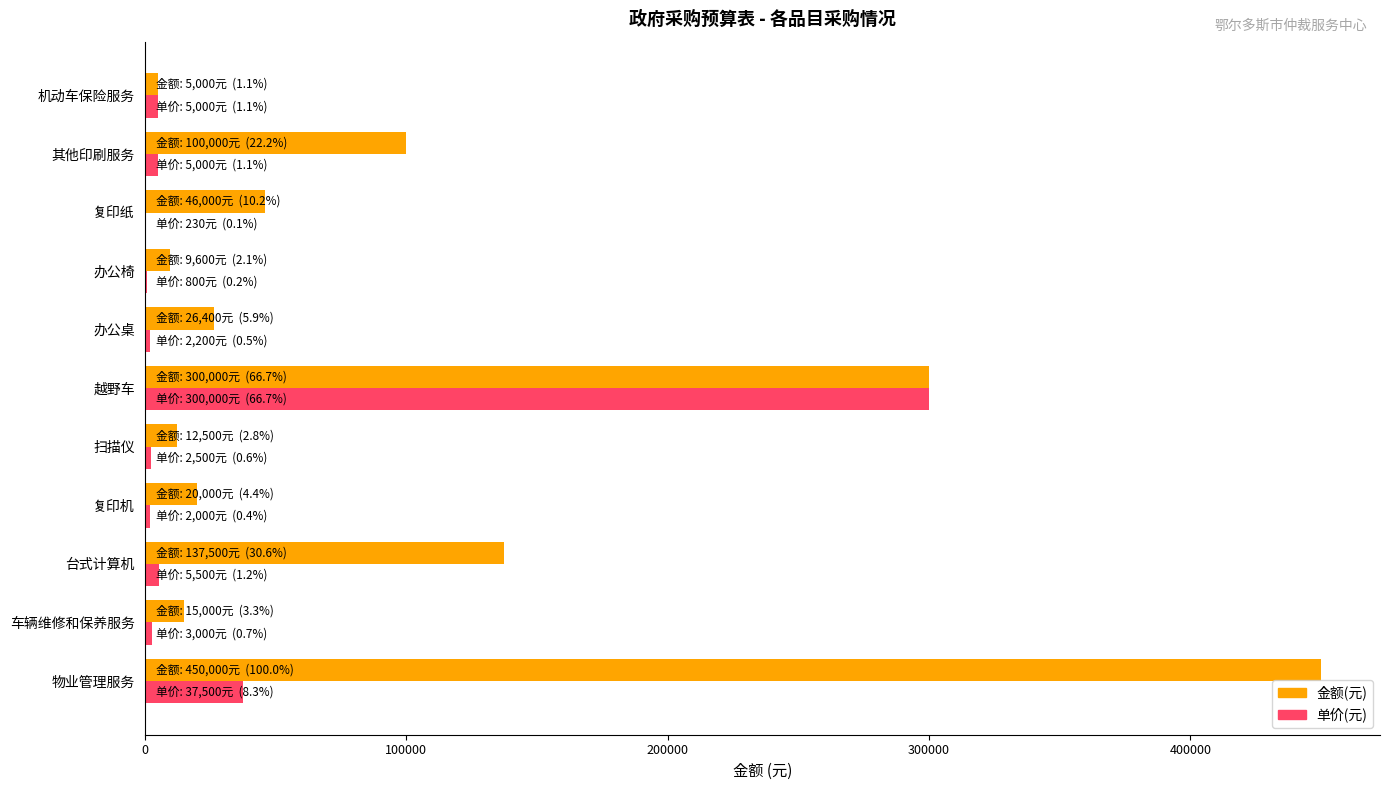

What is the sum of all 单价(元) values?

363730